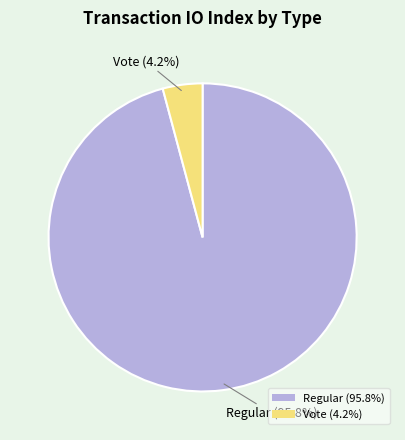

Is the sum of Vote and Regular greater than half?

Yes